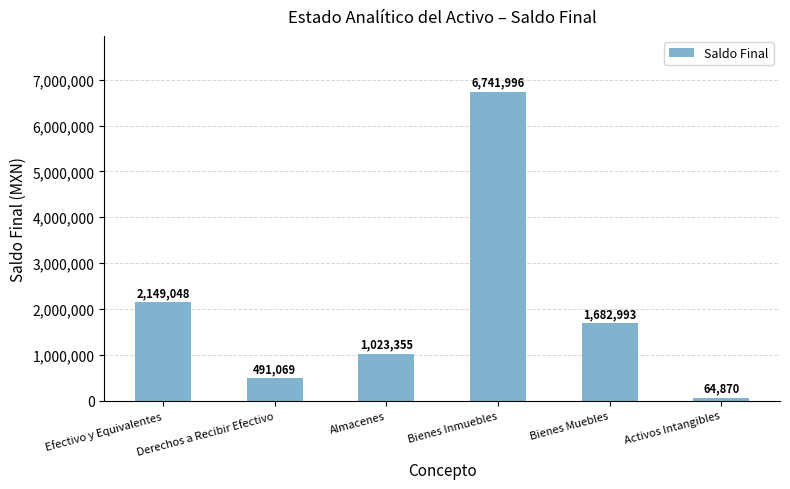

At which label is the value closest to 3403432?

Efectivo y Equivalentes